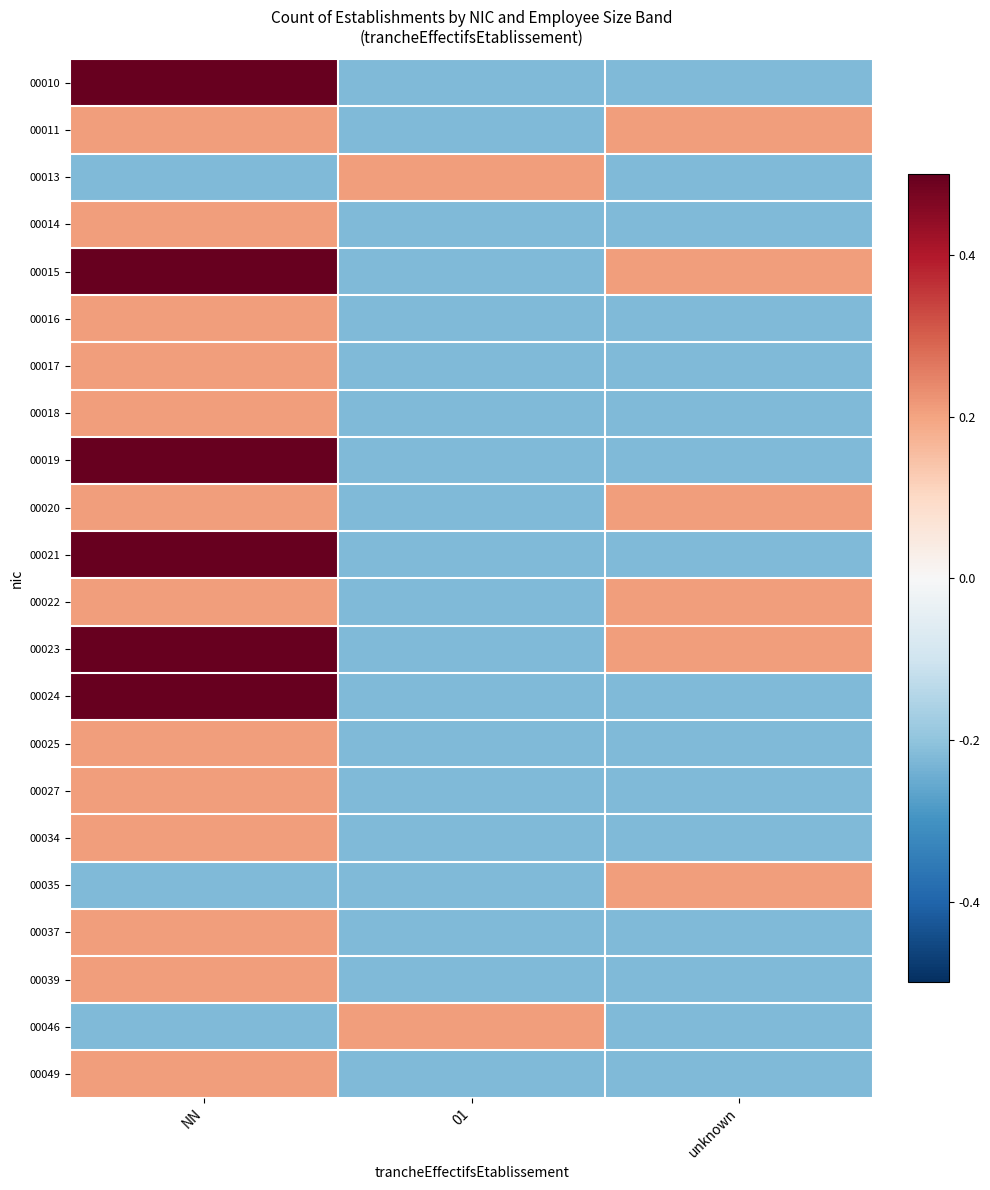

What is the total value across all series at 01?

-4.0